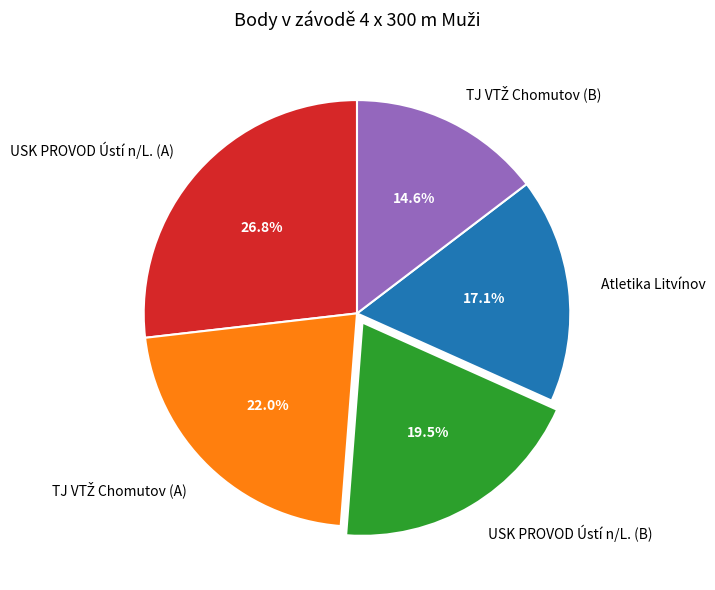

How many slices are in this pie chart?

5